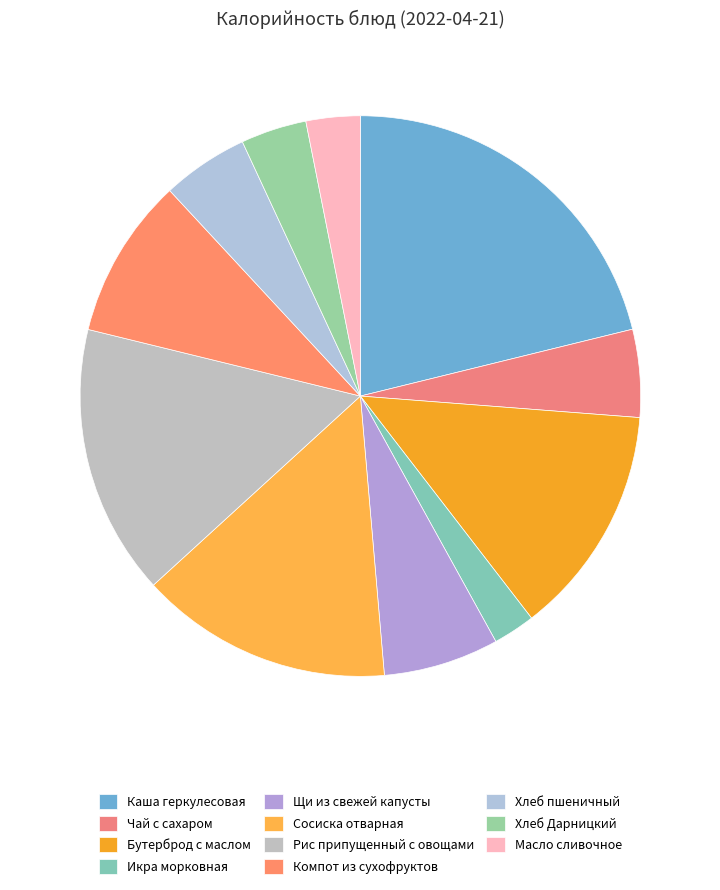

Does Масло сливочное account for over 50% of the chart?

No